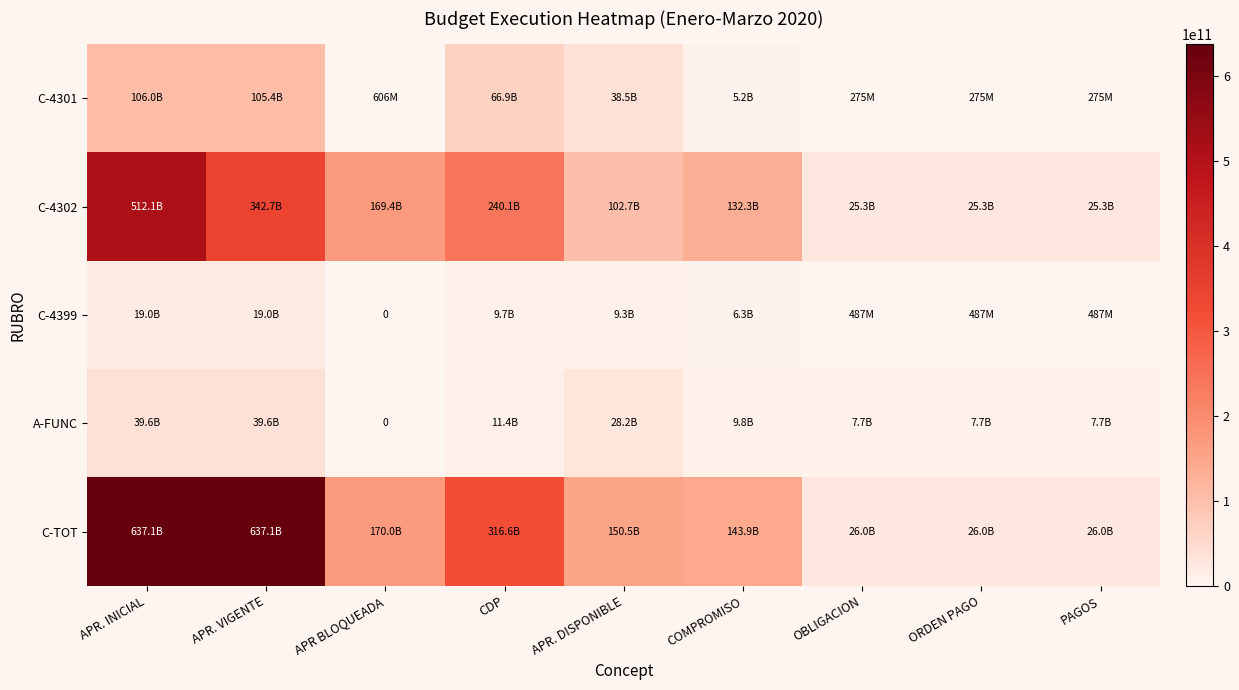

What is the sum of the C-TOT values at ORDEN PAGO and CDP?

342619591605.6